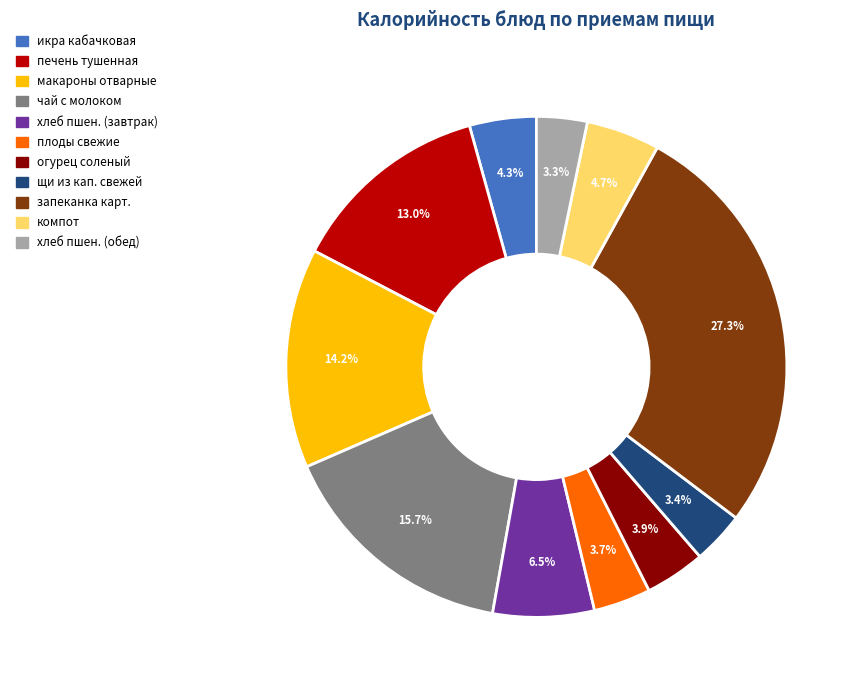

Is there any slice that represents more than half of the pie?

No